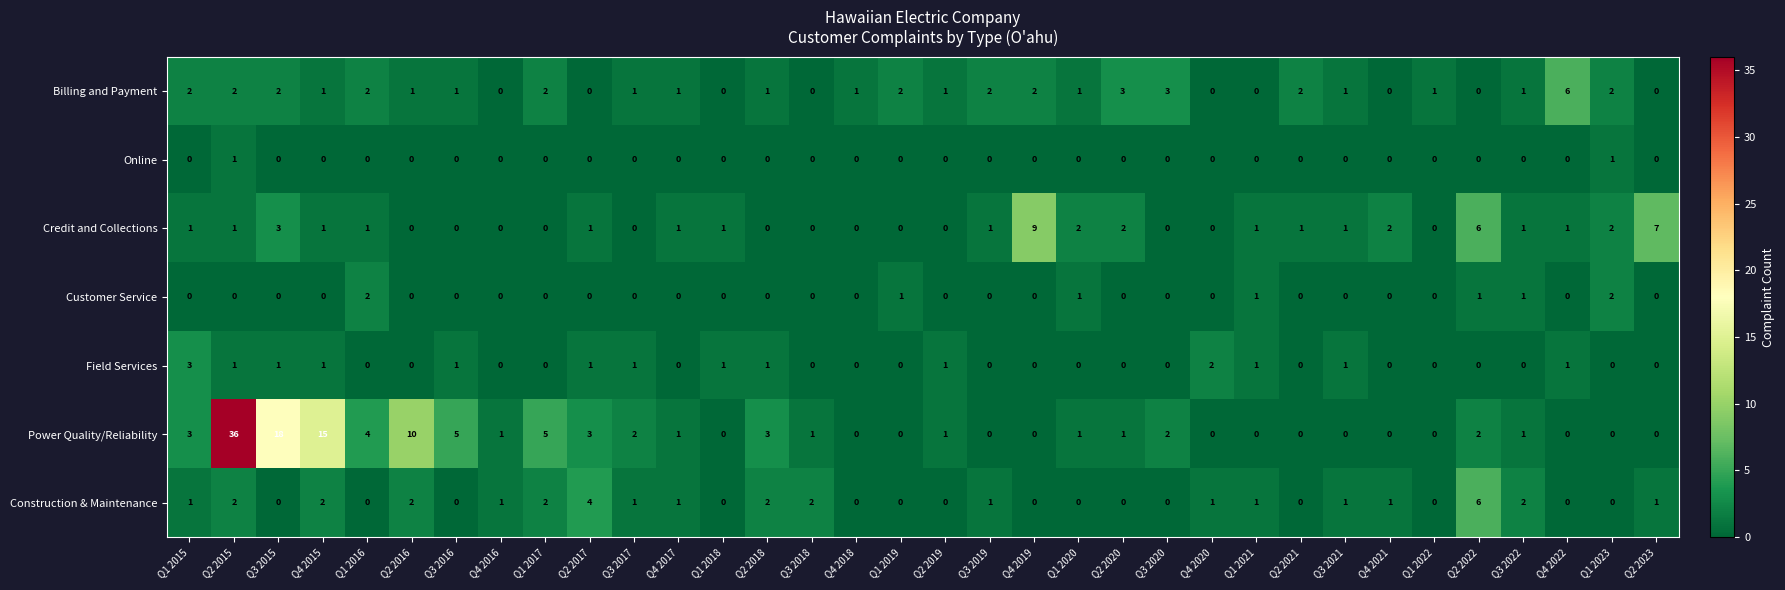

At which category is the sum across all series the highest?

Q2 2015